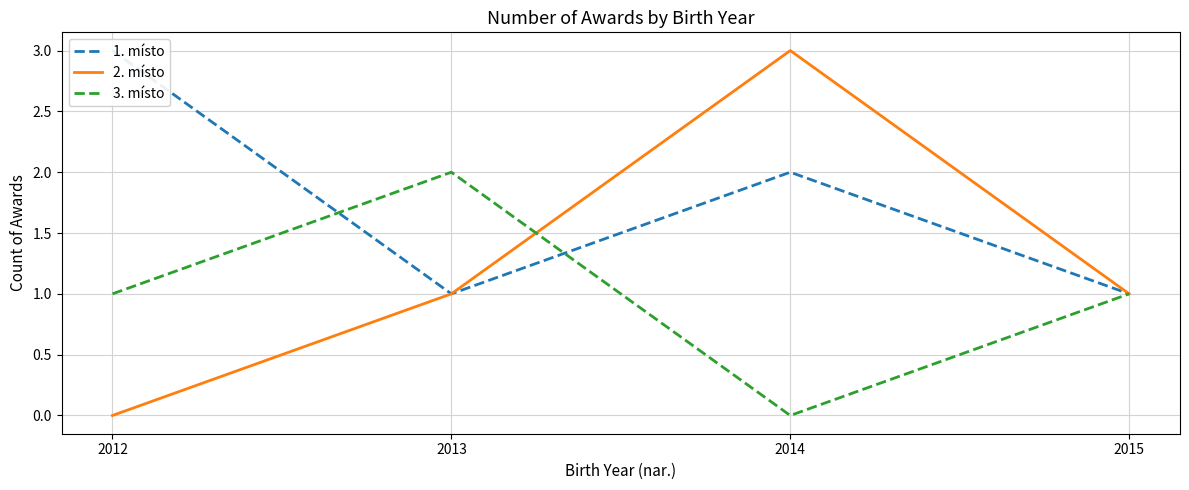

At how many categories does at least one series exceed 2?

2